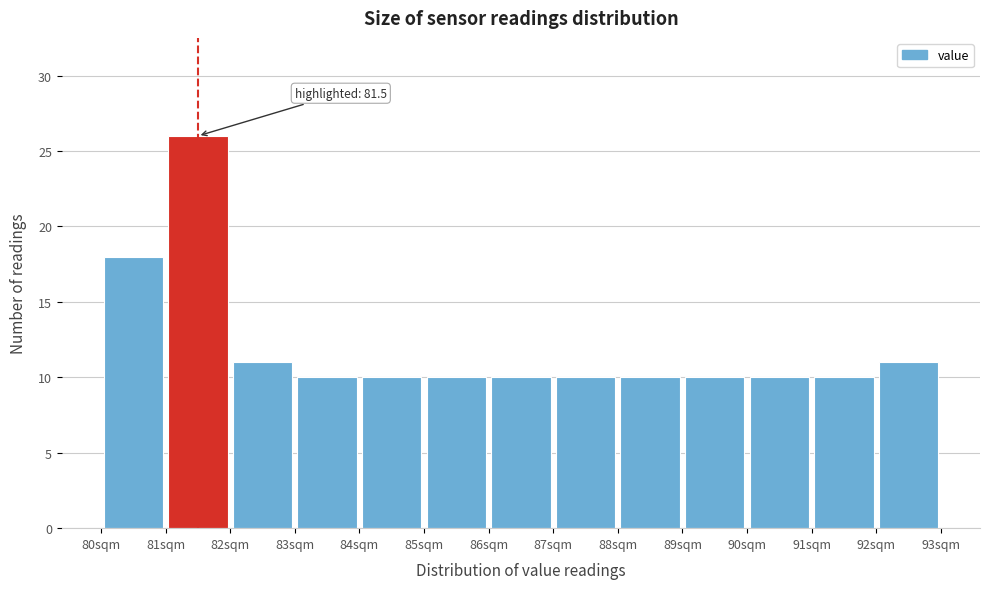

Which range on the x-axis has the tallest bar?

81 to 82